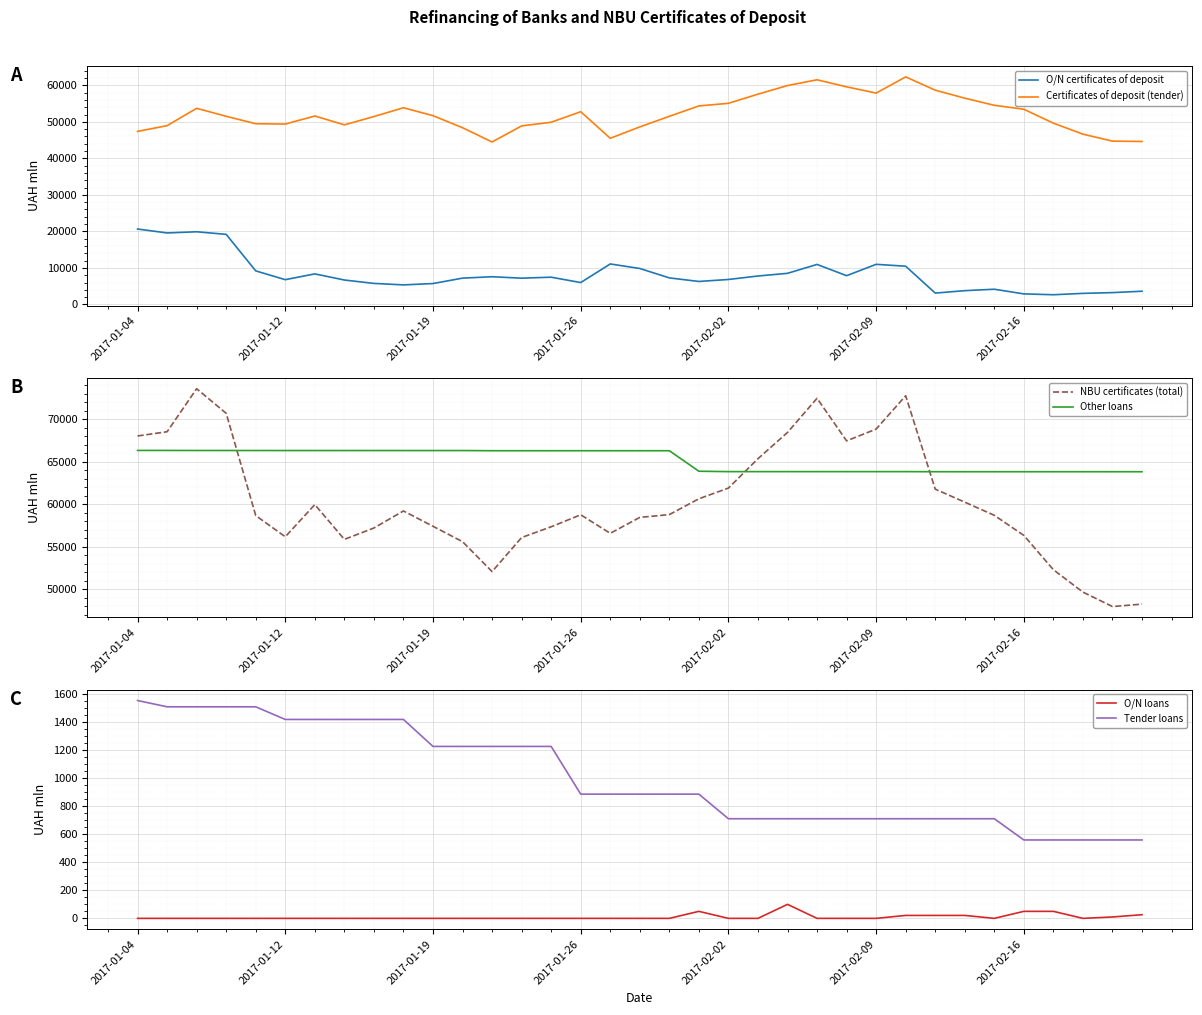

At how many categories does at least one series exceed 69913?

4